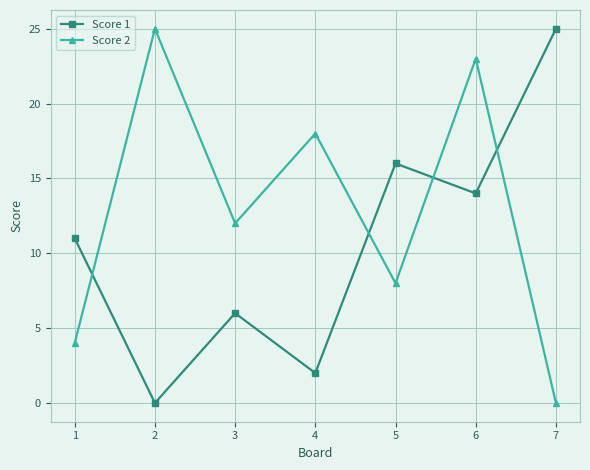

Which series has the largest total across all categories?

Score 2